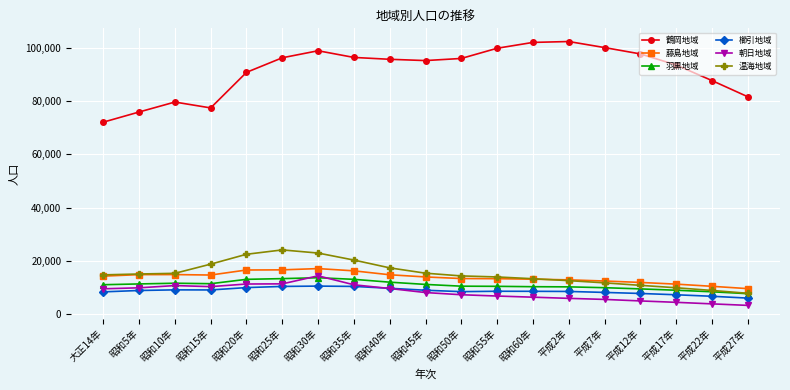

What is the difference between the highest and lowest values at 昭和20年?

80658